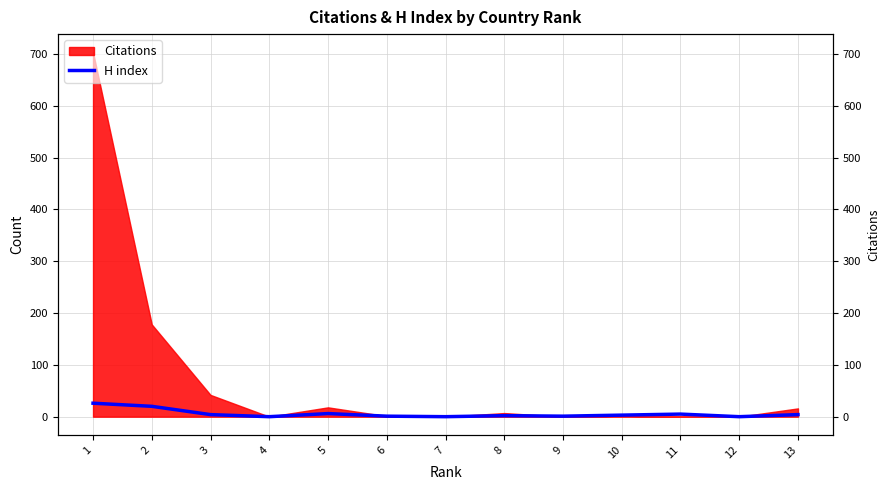

At which category does the chart reach its minimum across all series?

12